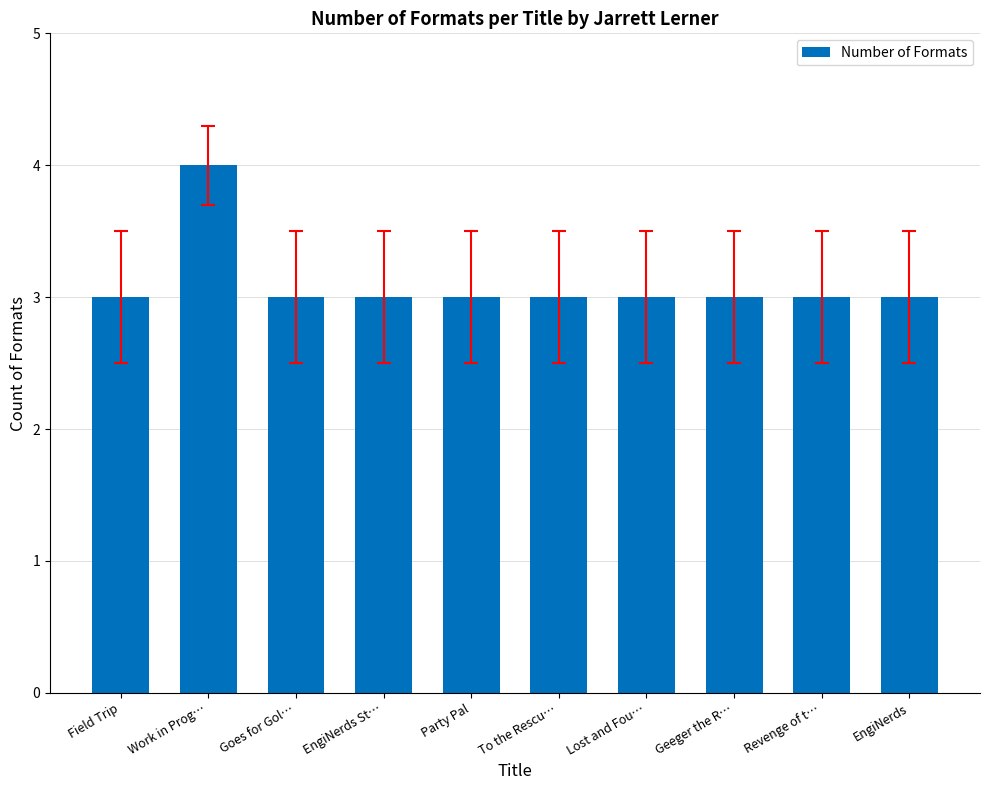

What is the minimum value shown in the chart?

3